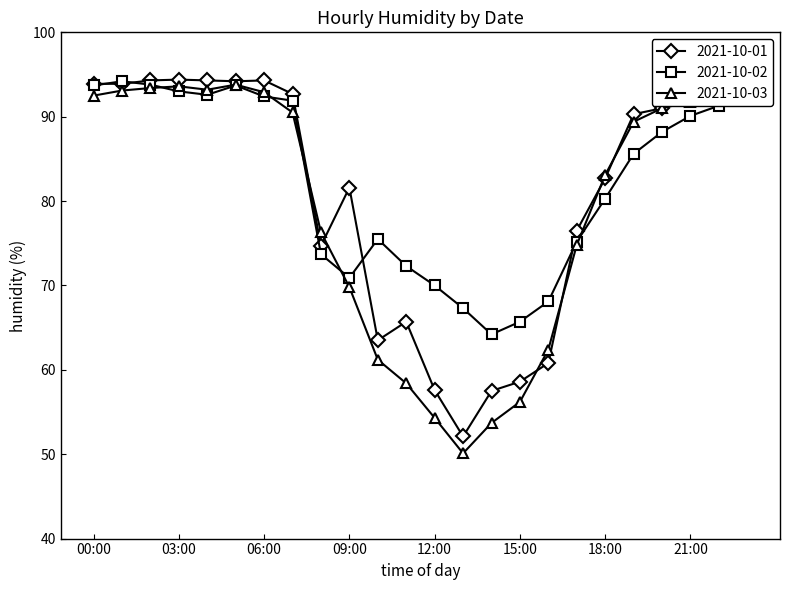

Which series has the widest spread of values?

2021-10-03